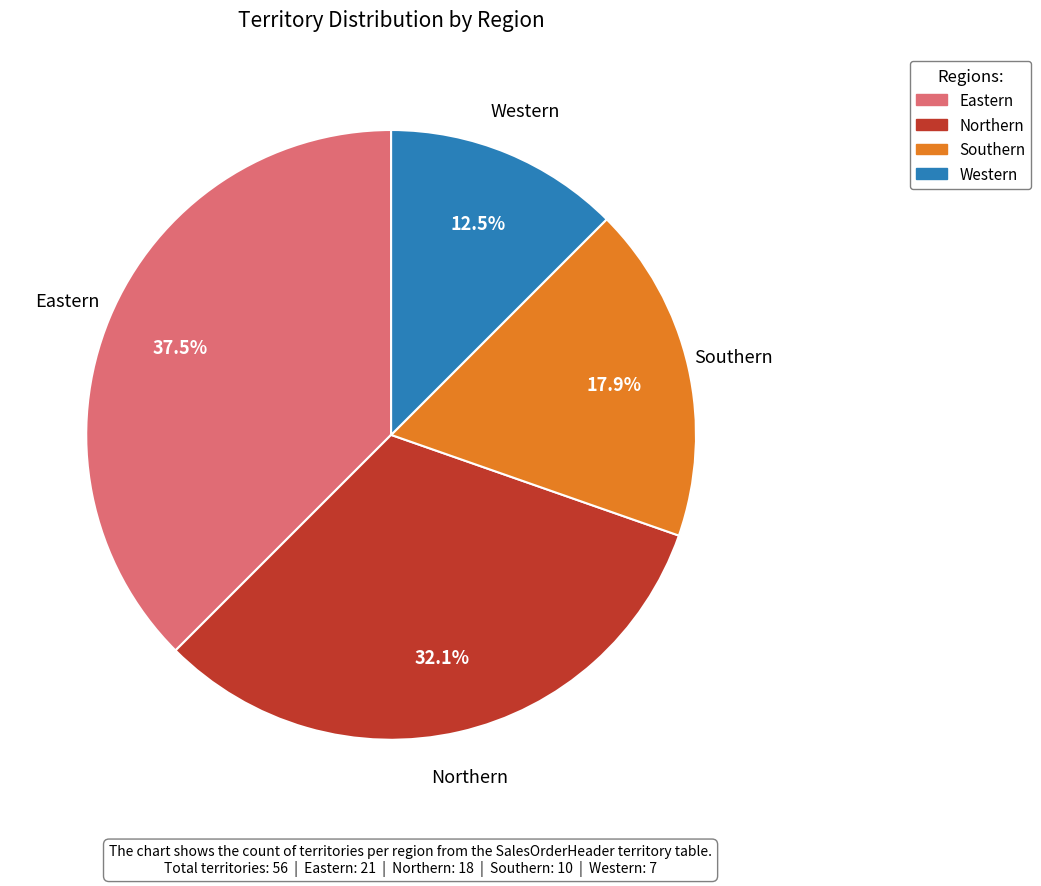

Which category has the biggest portion of the pie?

Eastern